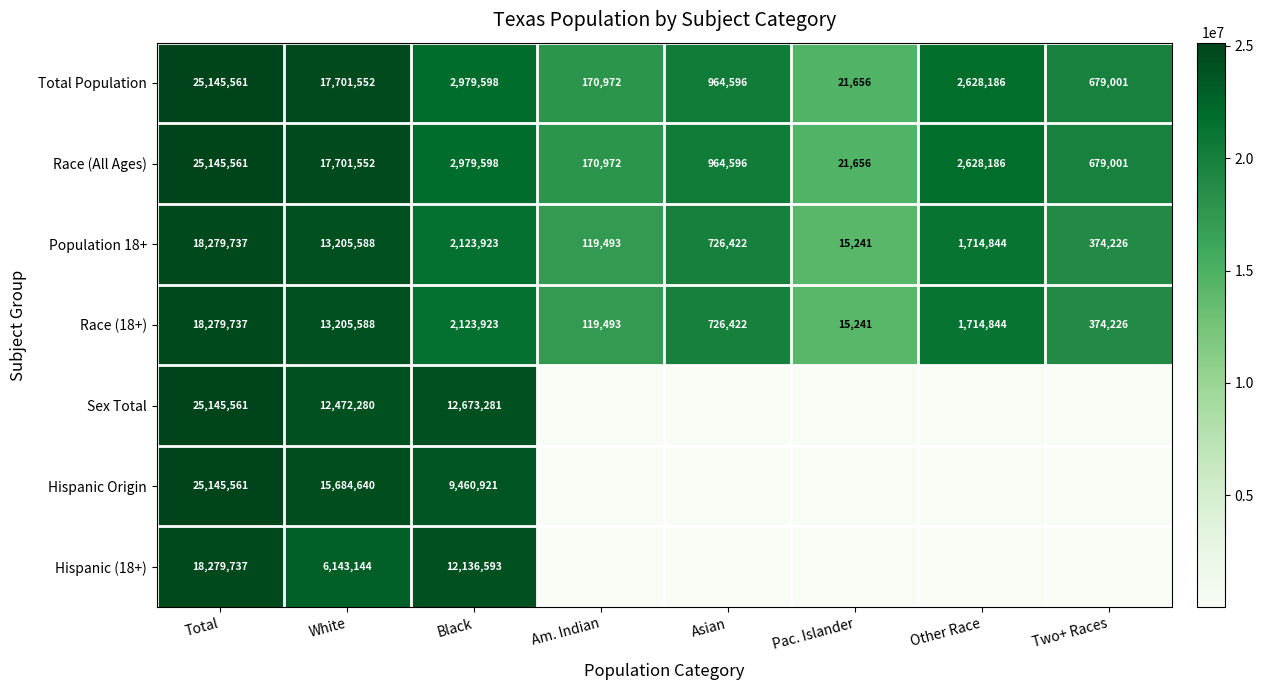

What is the maximum value for Race (All Ages)?

25145561